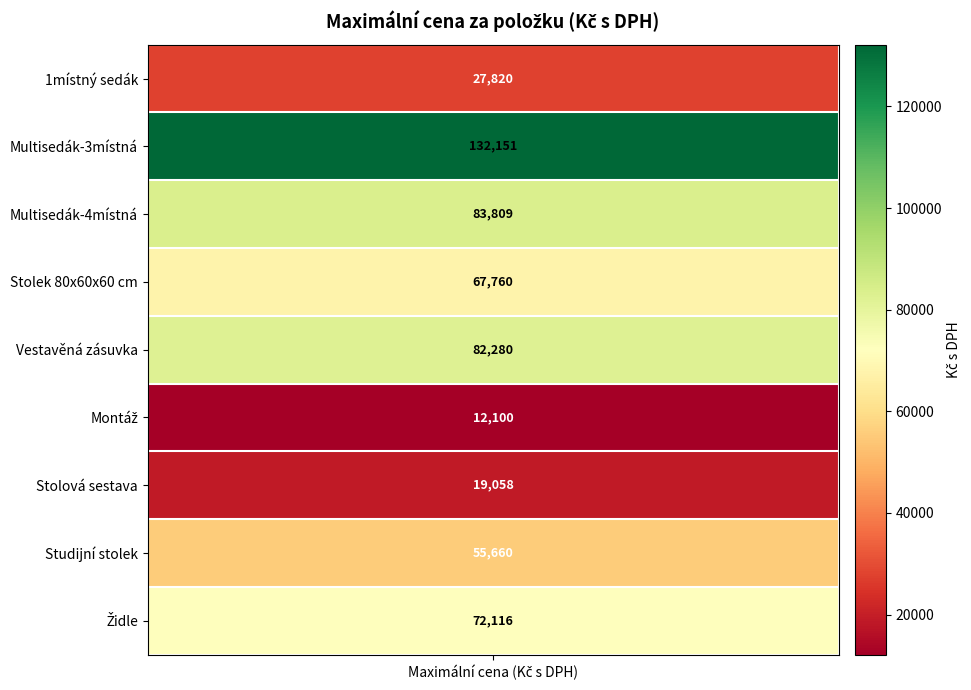

List the labels in order of value, smallest first.

Montáž, Stolová sestava, 1místný sedák, Studijní stolek, Stolek 80x60x60 cm, Židle, Vestavěná zásuvka, Multisedák-4místná, Multisedák-3místná